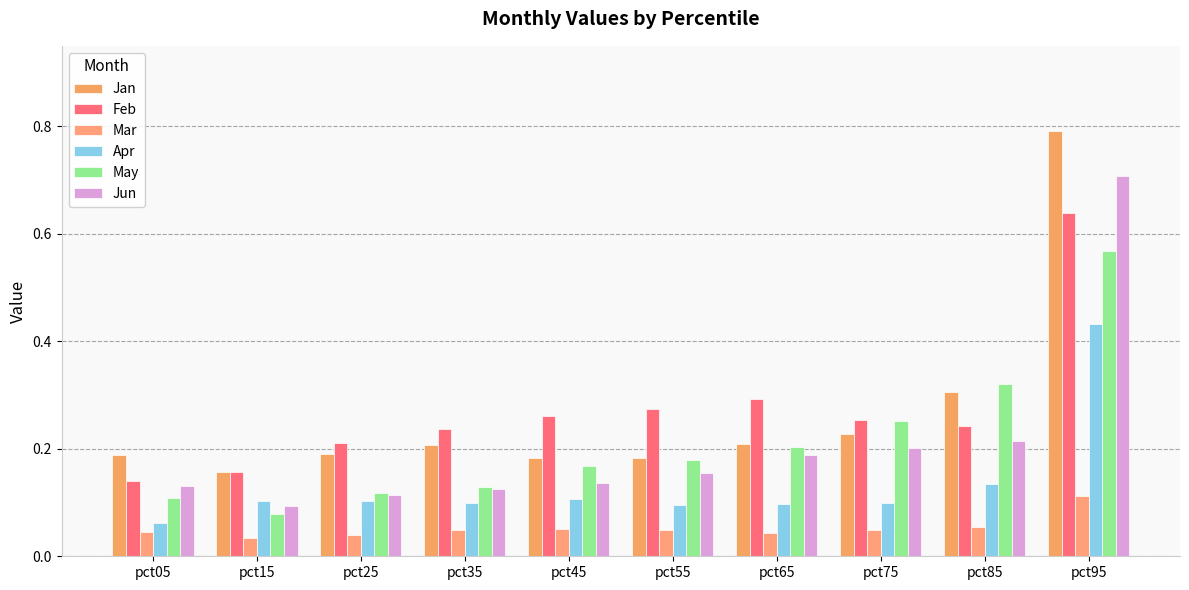

What is the highest value of the Jun series?

0.7